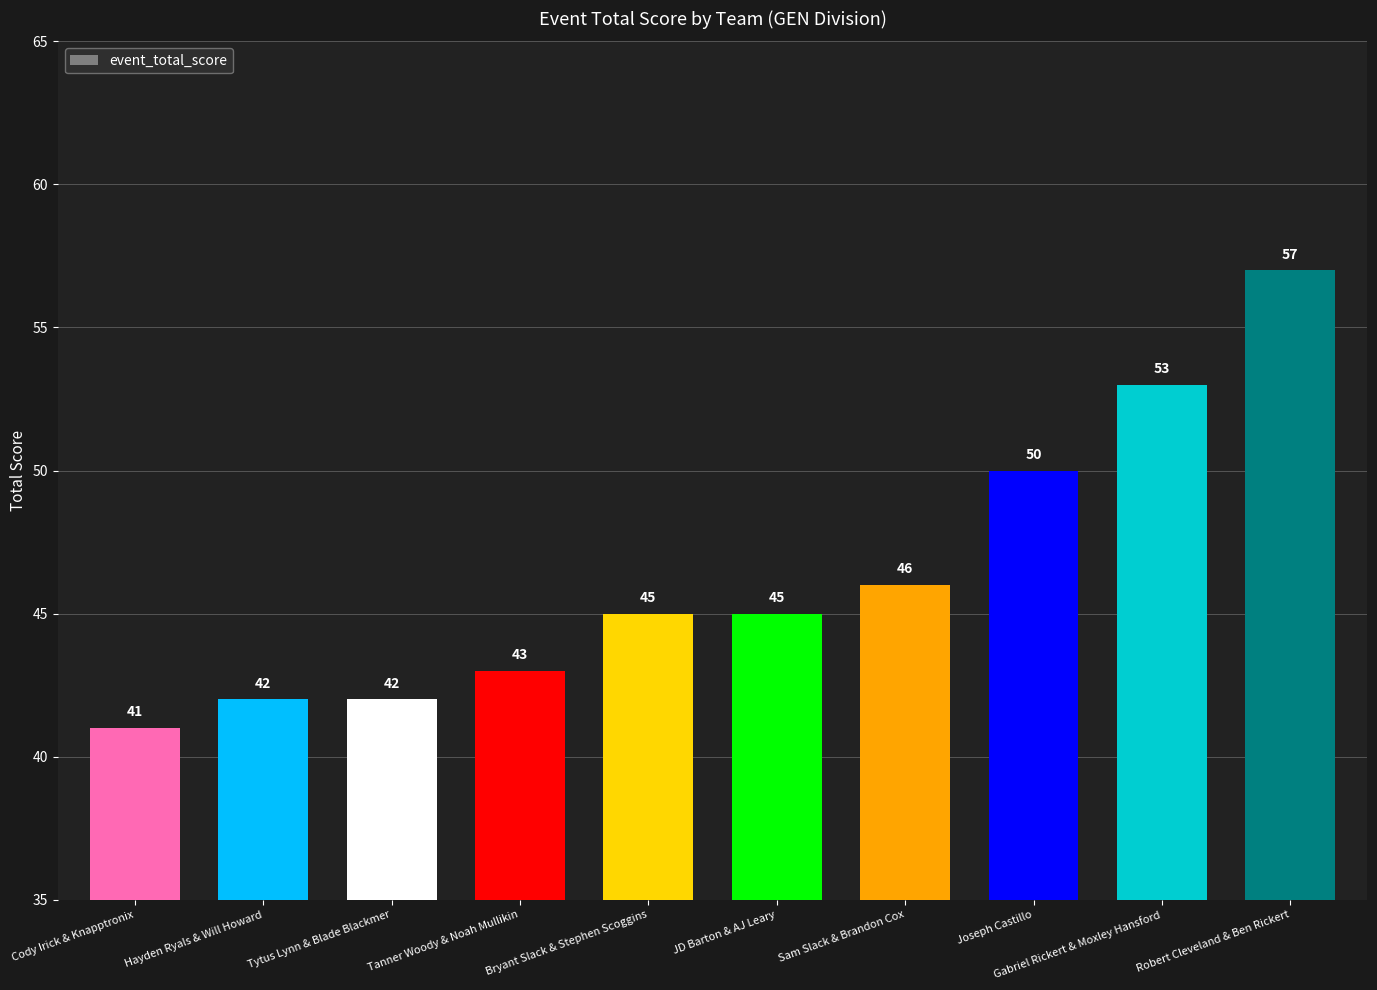

What is the greatest value displayed?

57